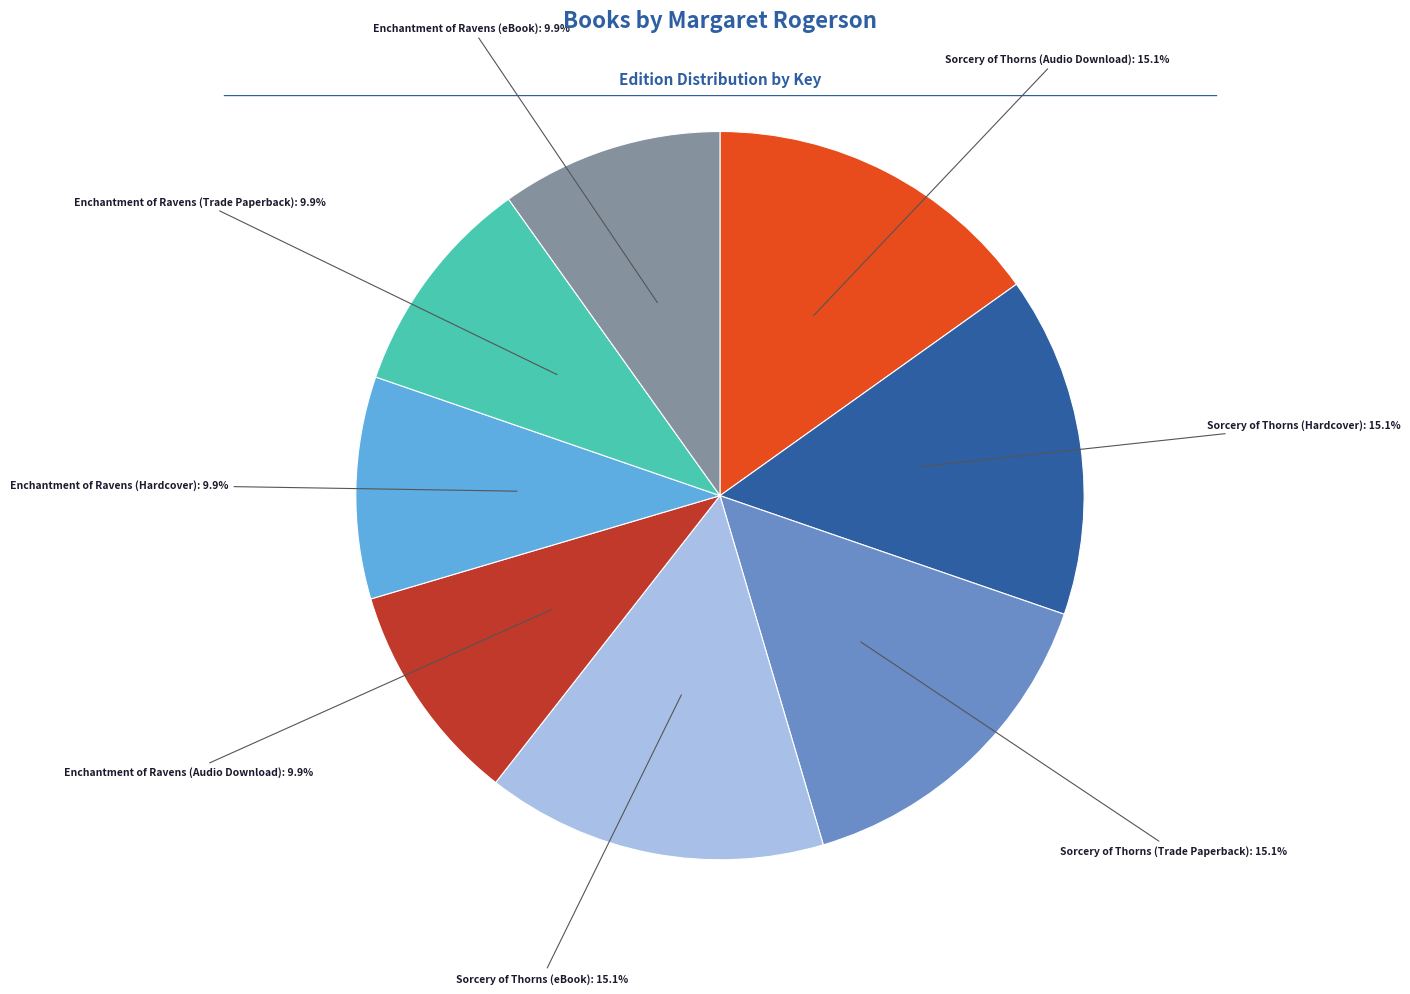

Does any single category account for the majority?

No